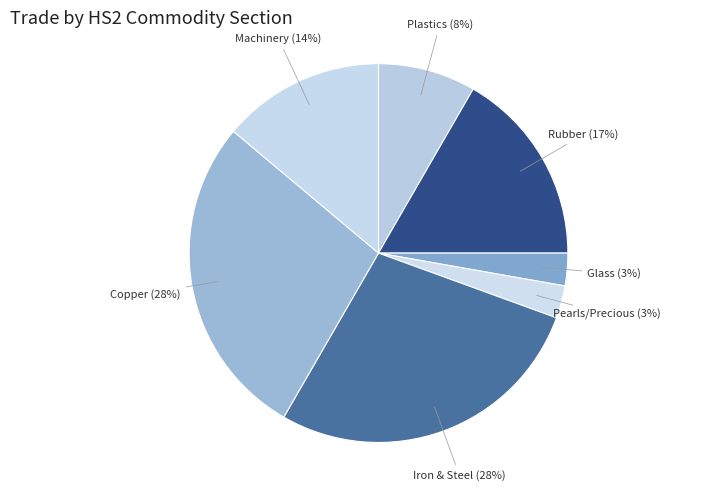

Count the number of slices in the pie.

7